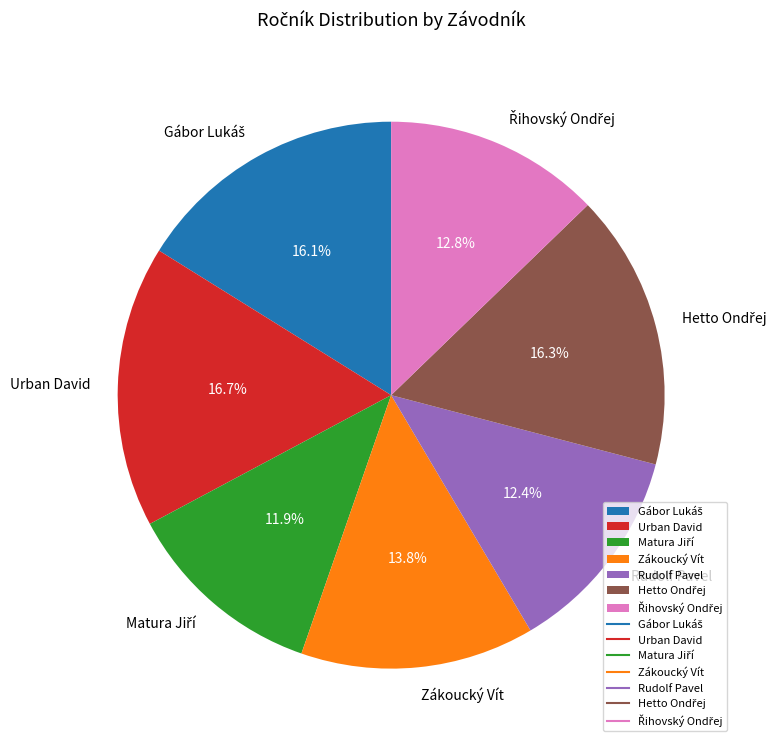

To the nearest percent, what is the average slice percentage?

14%